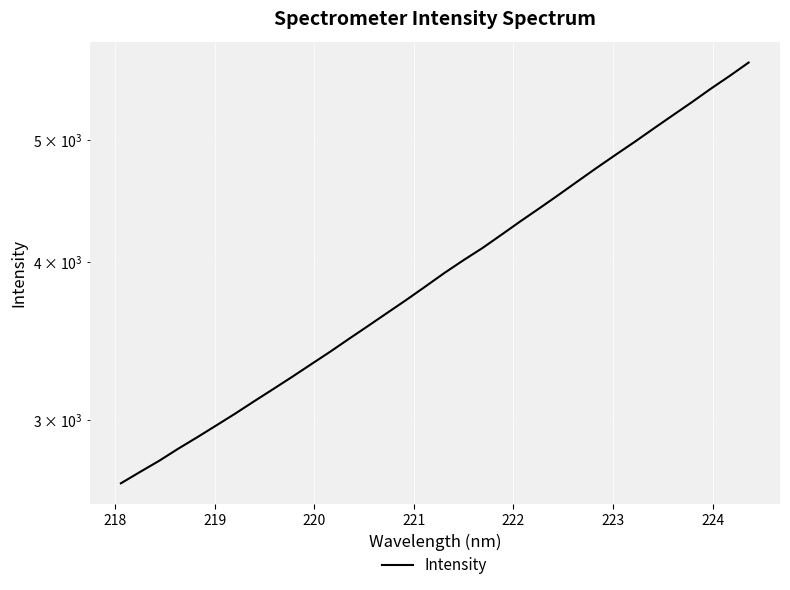

What is the greatest value displayed?

5756.0